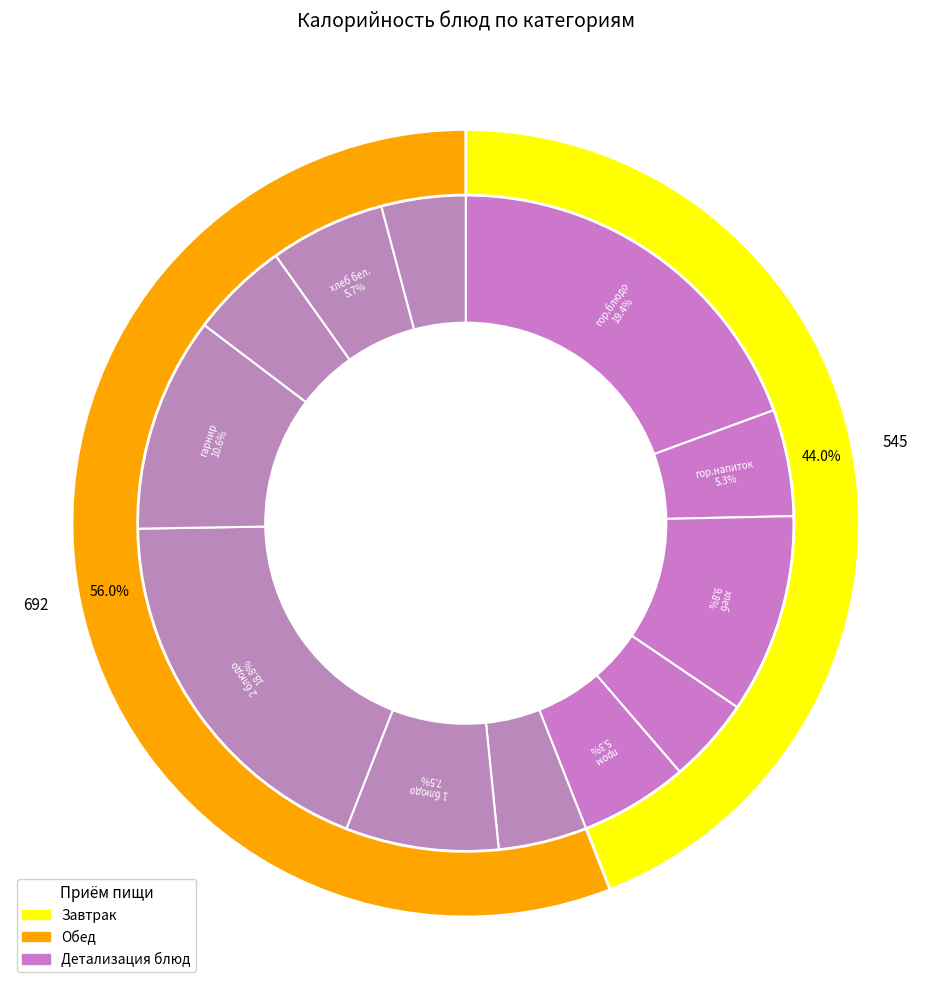

Is there a majority slice in this chart?

No